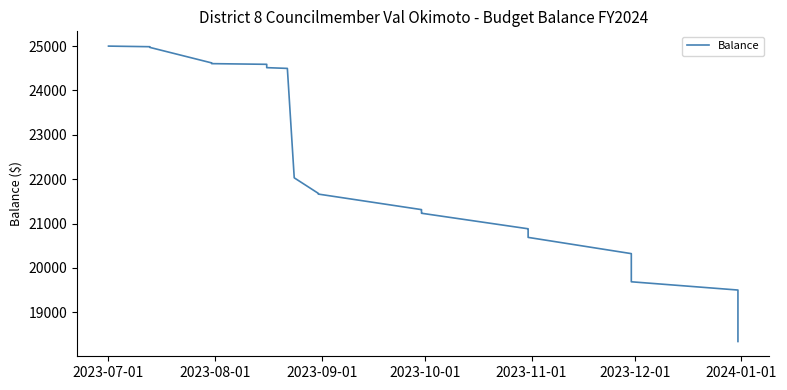

Which category has the highest value across all series?

2023-07-01